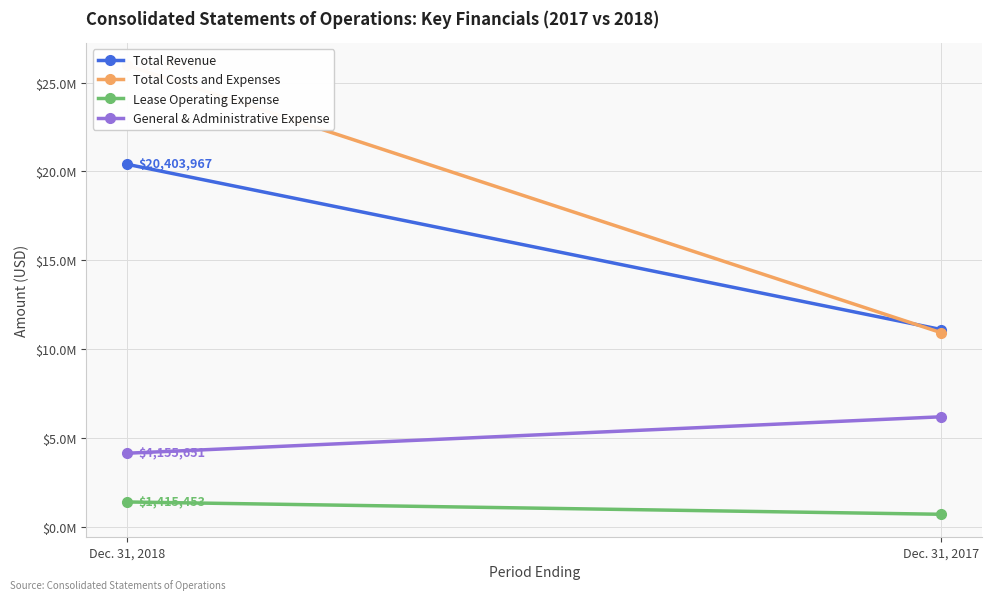

What are all the series names shown in the legend?

Total Revenue, Total Costs and Expenses, Lease Operating Expense, General & Administrative Expense